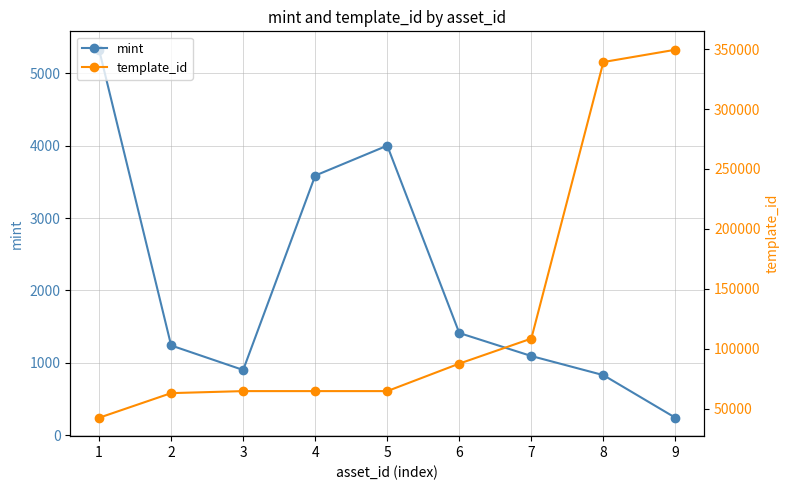

At 3, list the series in order from smallest to largest.

mint, template_id